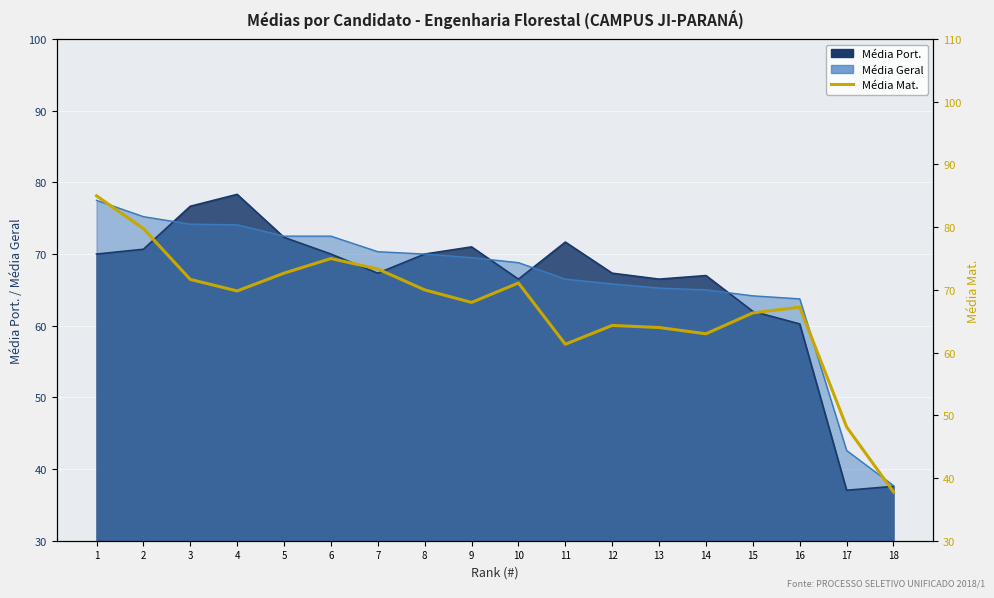

What is the smallest value displayed?

37.8